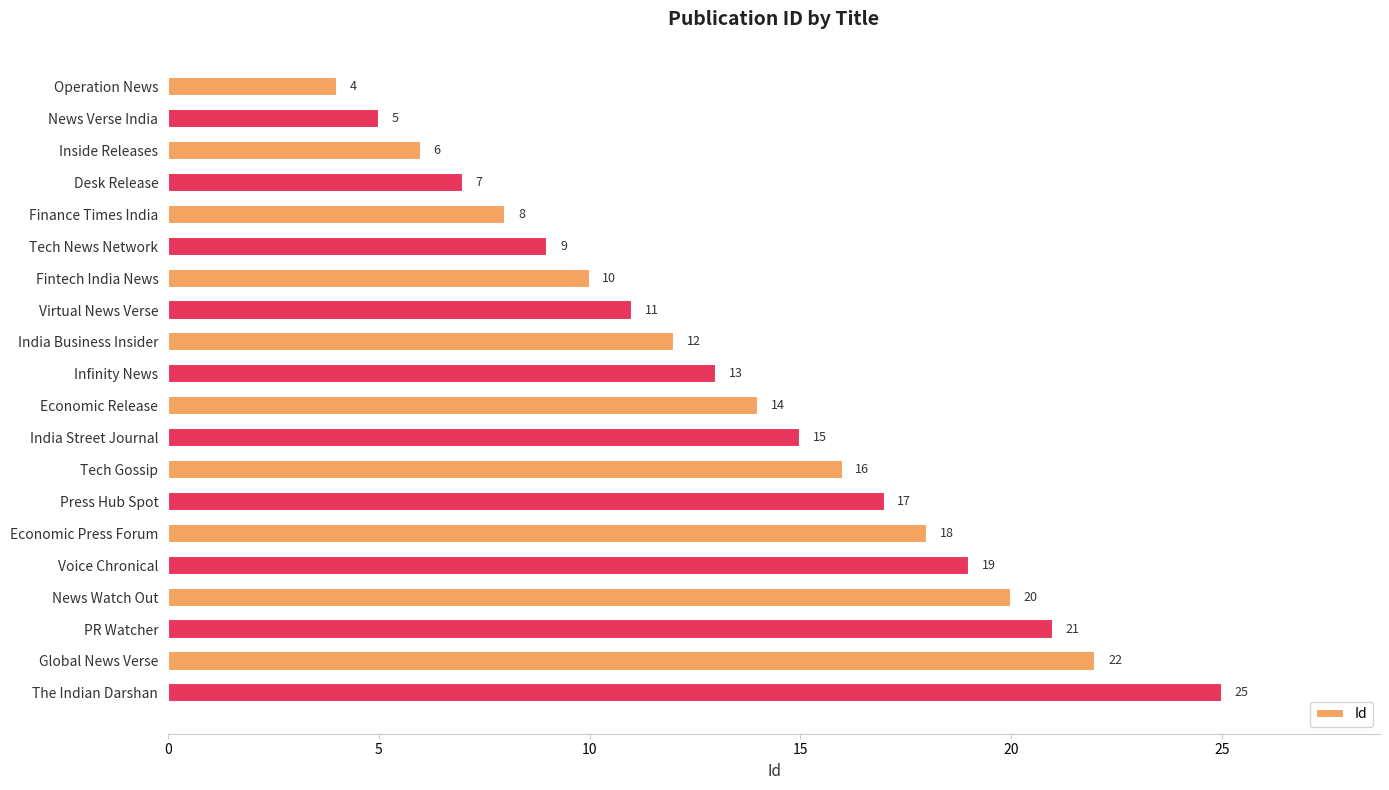

At which category does the chart reach its peak across all series?

The Indian Darshan